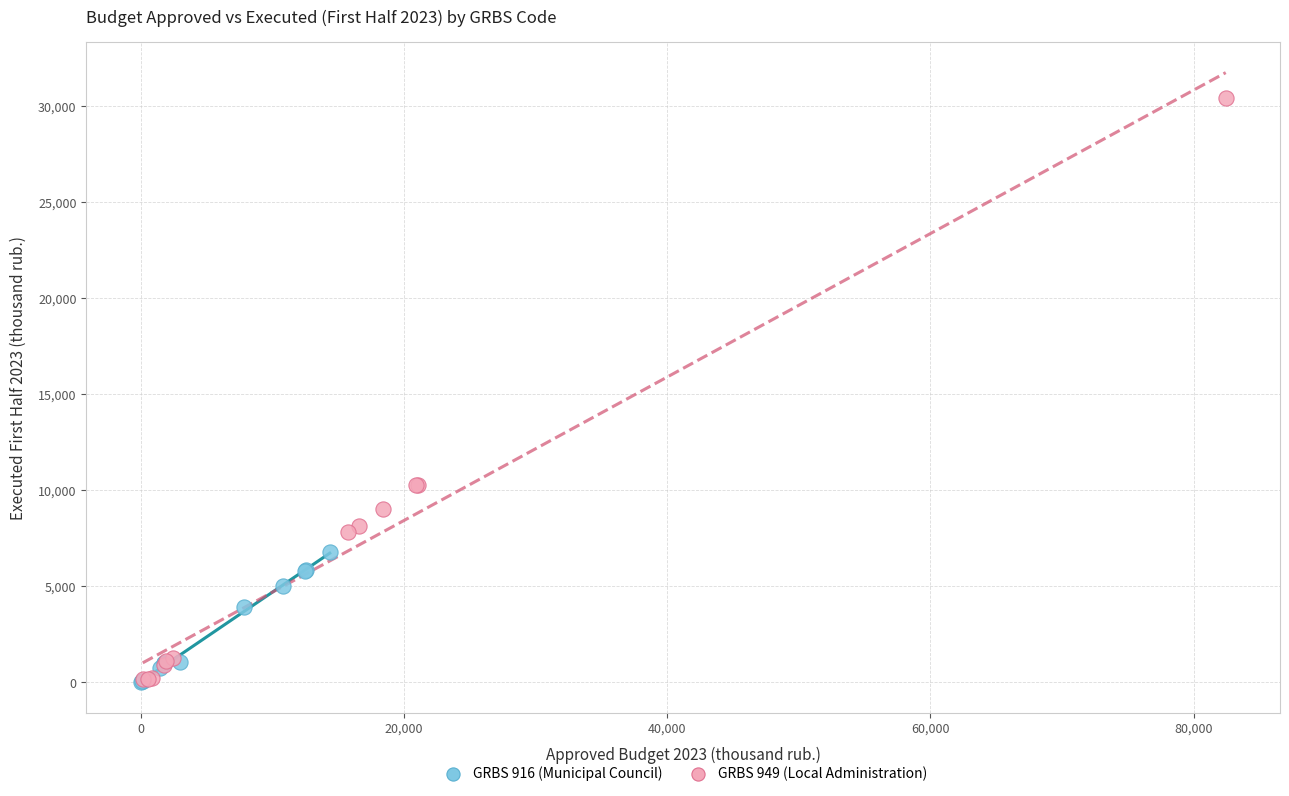

What are all the series names shown in the legend?

GRBS 916 (Municipal Council), GRBS 949 (Local Administration)